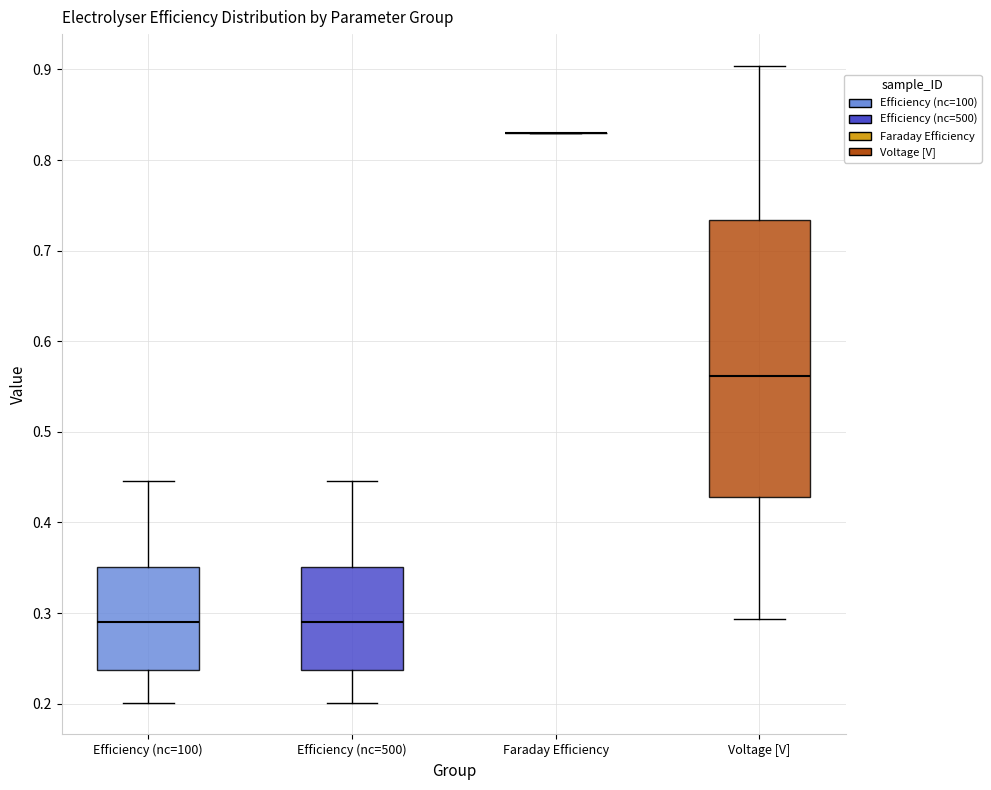

Where does the lower whisker of the box for Efficiency (nc=500) end on the y-axis? The values are not printed on the chart, so give them approximately, as read against the axis.

0.20